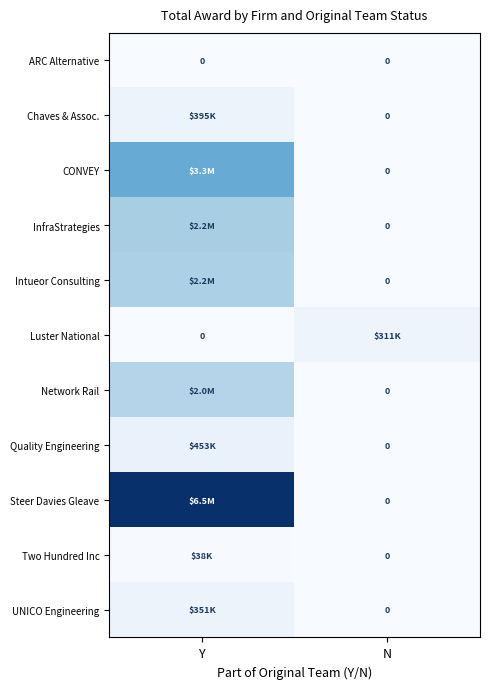

What is the total value across all series at N?

311309.0